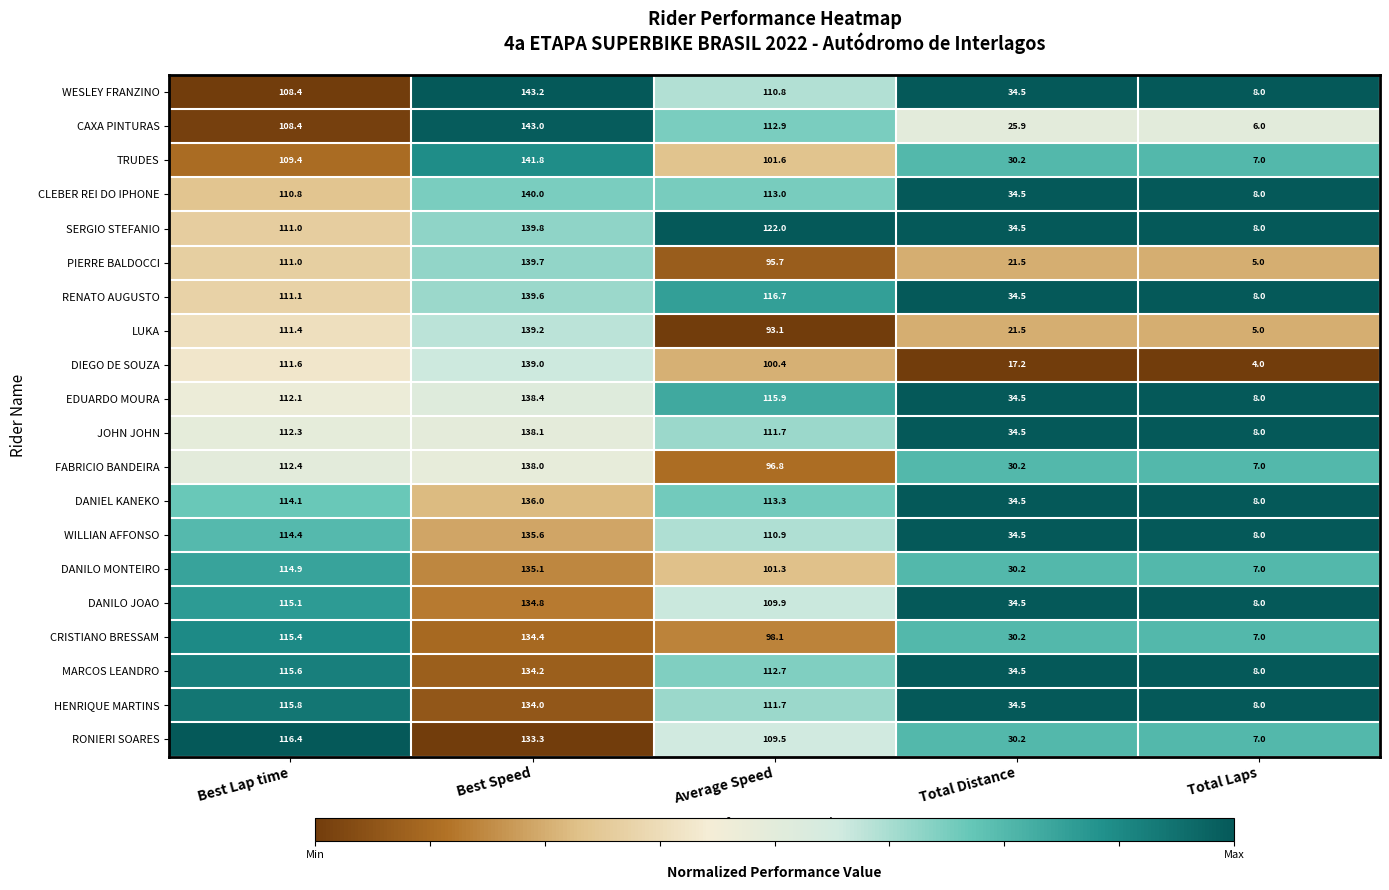

How many series are shown in this chart?

20